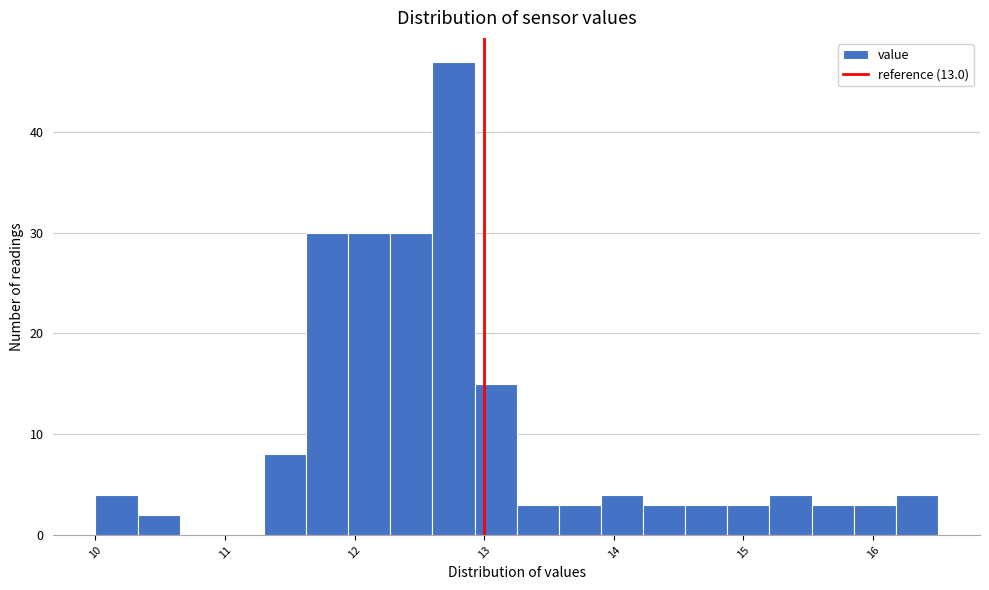

Read against the x-axis, roughly where is the centre of the tallest bar?

12.8